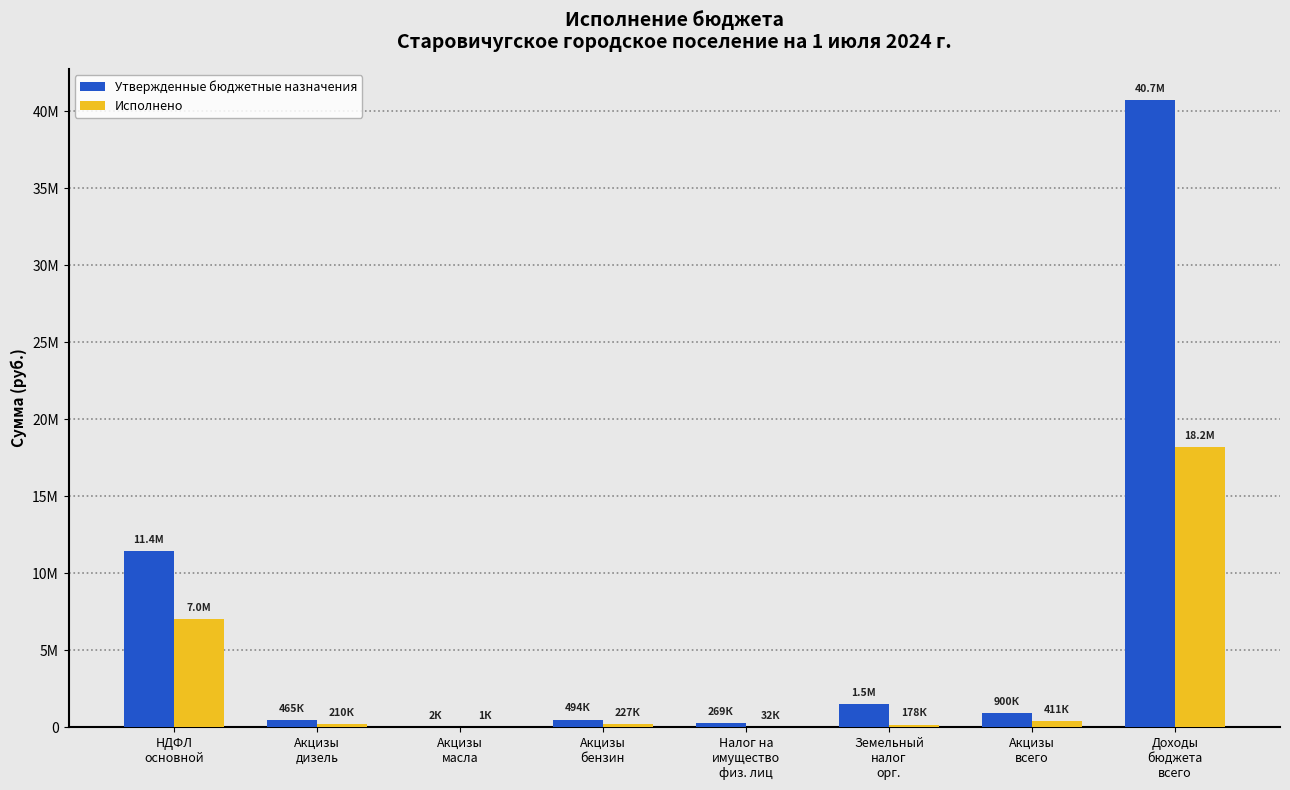

What are all the series names shown in the legend?

Утвержденные бюджетные назначения, Исполнено